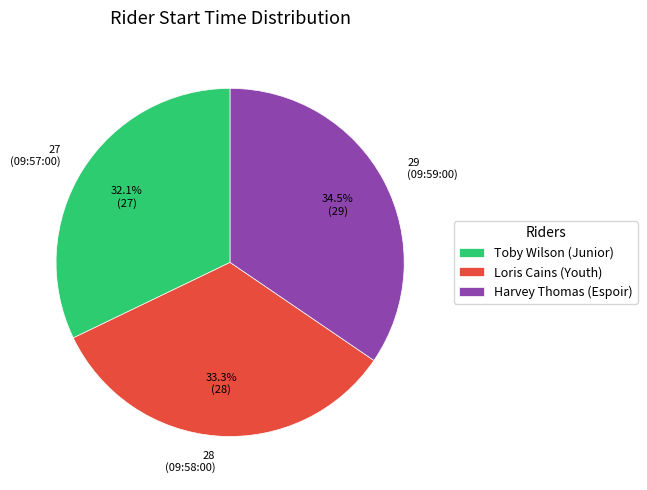

How much of the chart is everything except 29 (09:59:00)?

65.5%